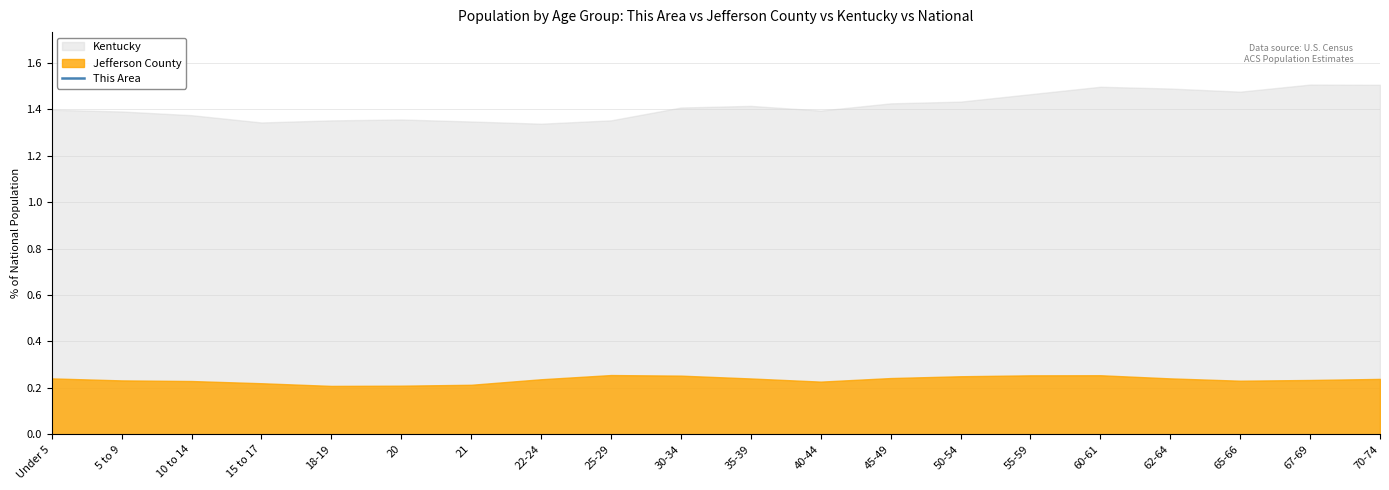

The chart shows a value of 14.0 at 21. True or false?

False